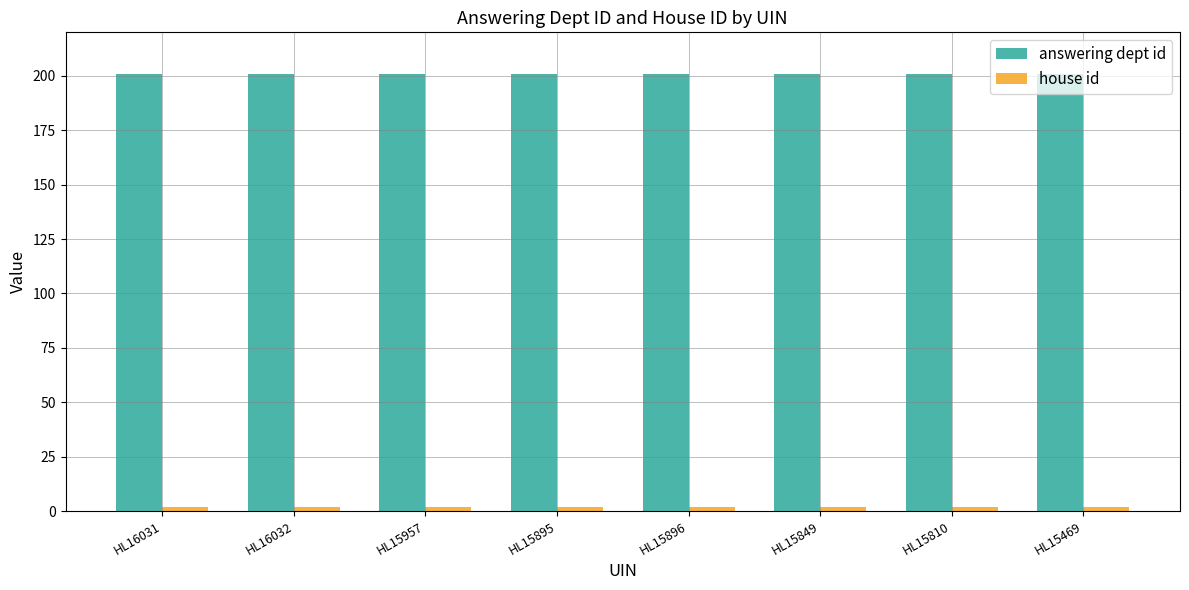

Are the bars grouped side by side (vs. stacked)?

Yes